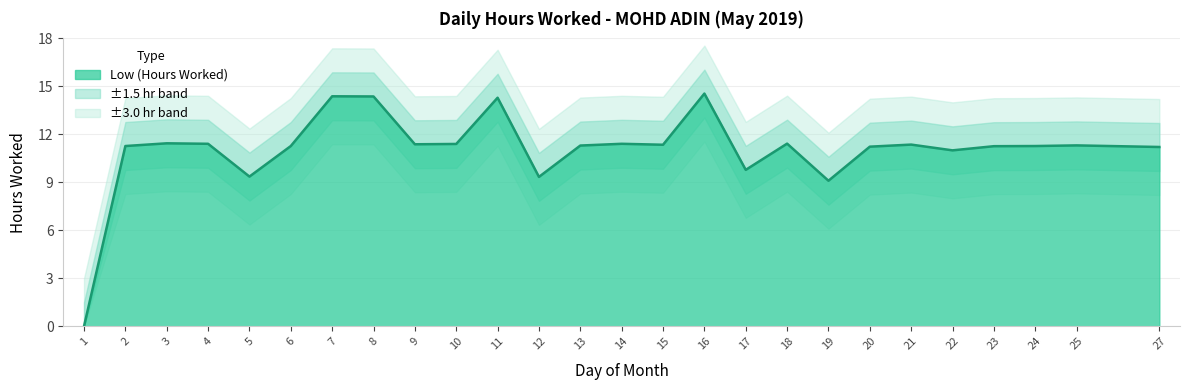

The chart shows a value of 15.4 at 23. True or false?

False